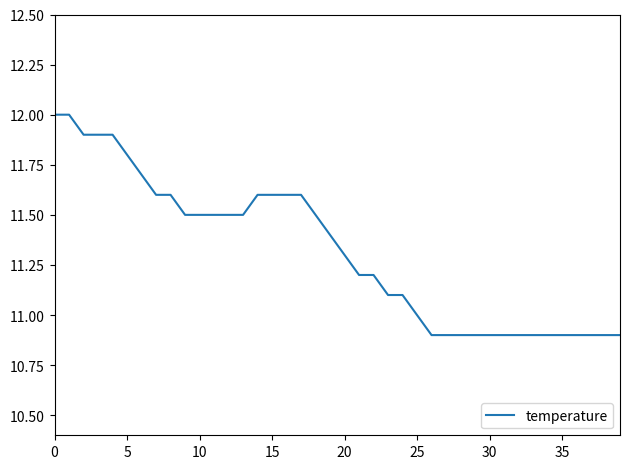

How many lines are shown in the chart?

1